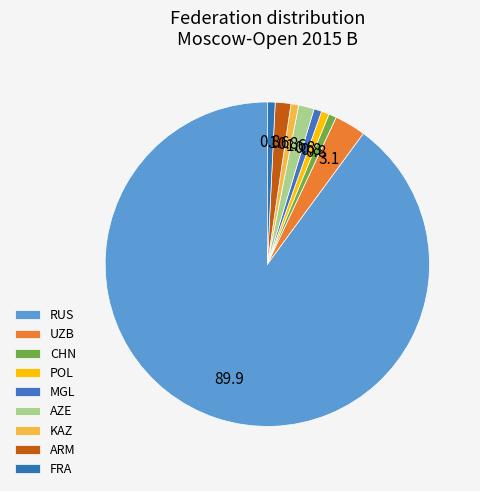

To the nearest percent, what is the combined percentage of MGL and FRA?

2%